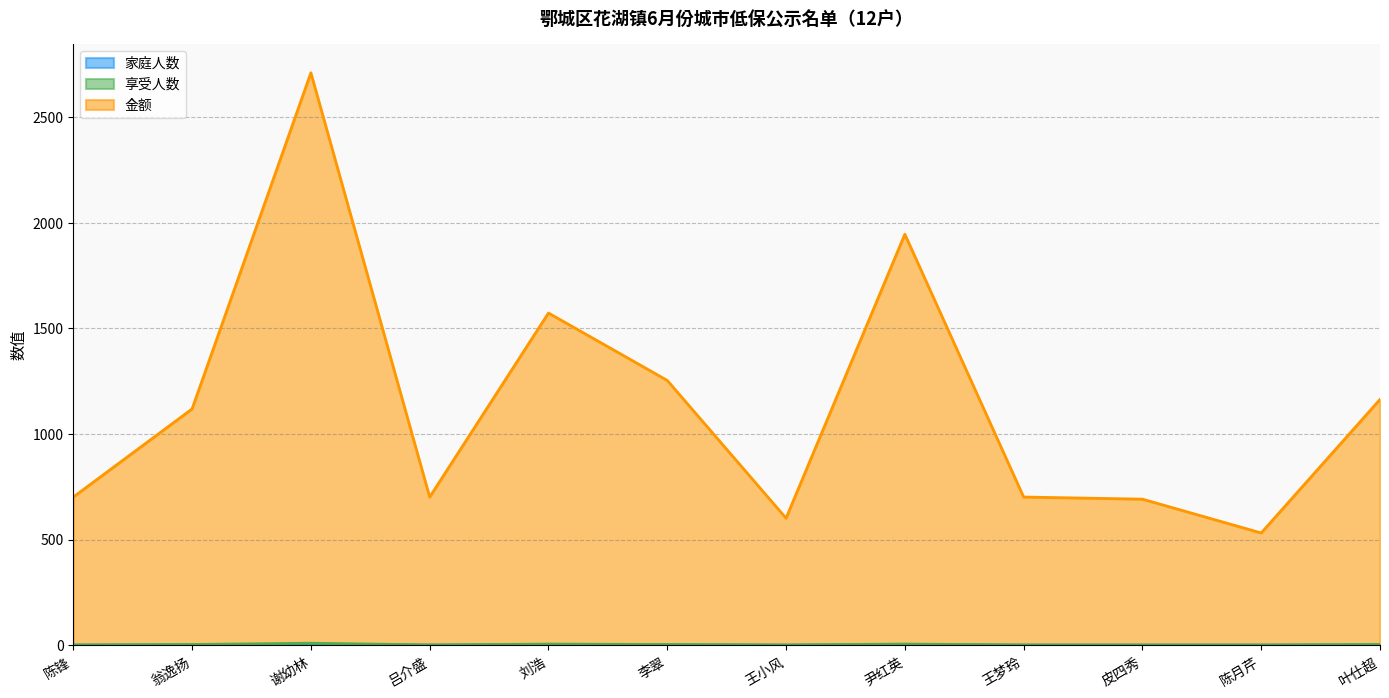

Rank the categories by 享受人数 value from lowest to highest.

陈锋, 吕介盛, 王小风, 王梦玲, 皮四秀, 陈月芹, 翁逸扬, 李翠, 叶仕超, 刘浩, 尹红英, 谢幼林